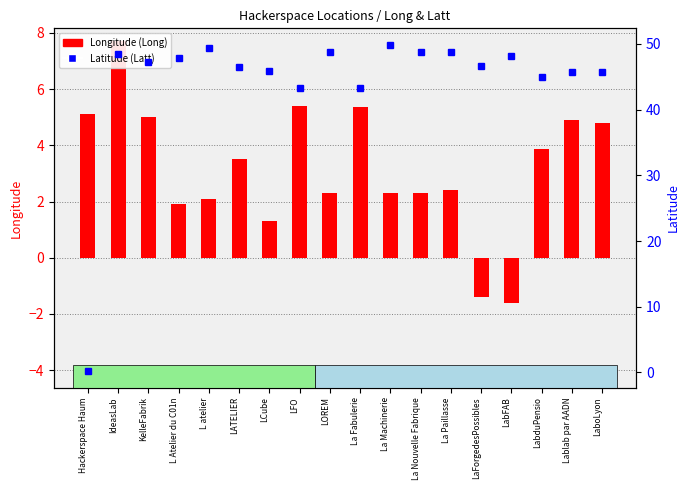

Reading left to right, what are all the values shown in this chart?

Longitude (Long): 5.1	7.7	5.0	1.9	2.1	3.5	1.3	5.4	2.3	5.4	2.3	2.3	2.4	-1.4	-1.6	3.9	4.9	4.8
Latitude (Latt): 0.2	48.5	47.3	47.9	49.4	46.5	45.8	43.3	48.8	43.3	49.9	48.8	48.7	46.6	48.1	45.0	45.8	45.7